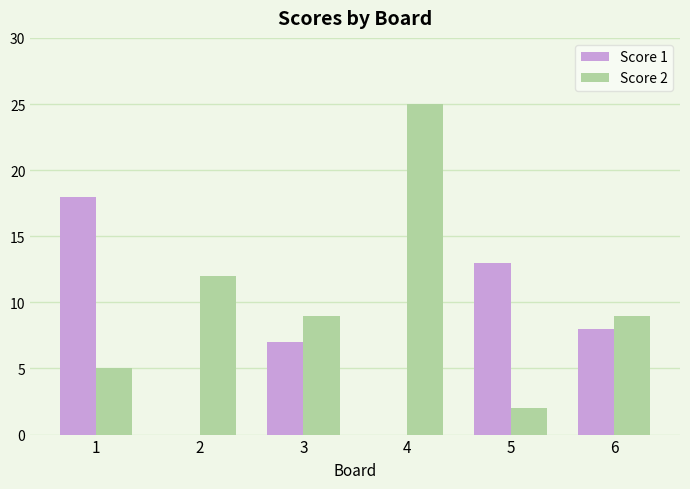

Are the bars horizontal?

No